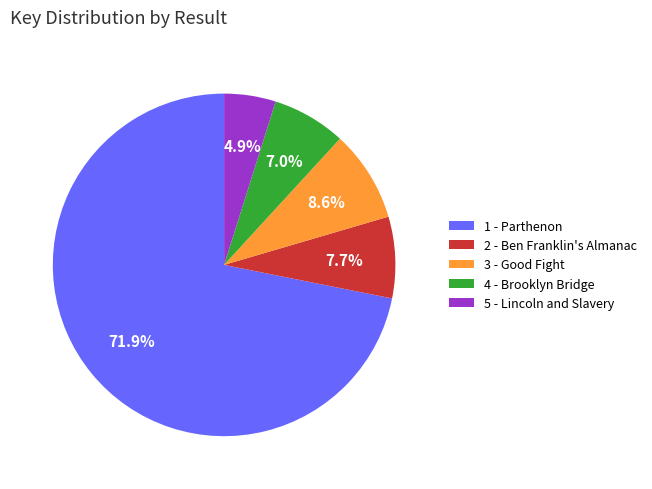

True or false: 4 - Brooklyn Bridge accounts for 18% of the total.

False